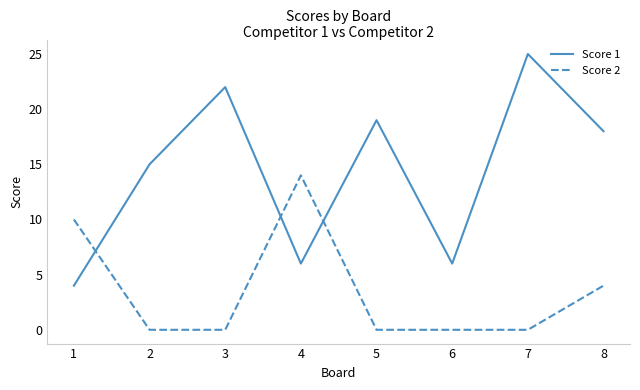

Which series has the largest total across all categories?

Score 1